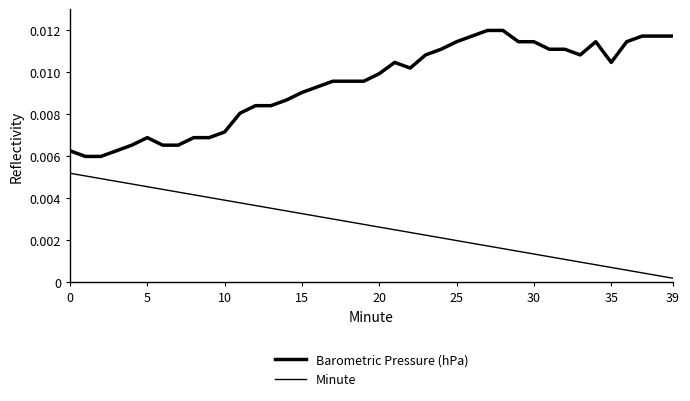

Does the chart display data point markers on the line(s)?

No